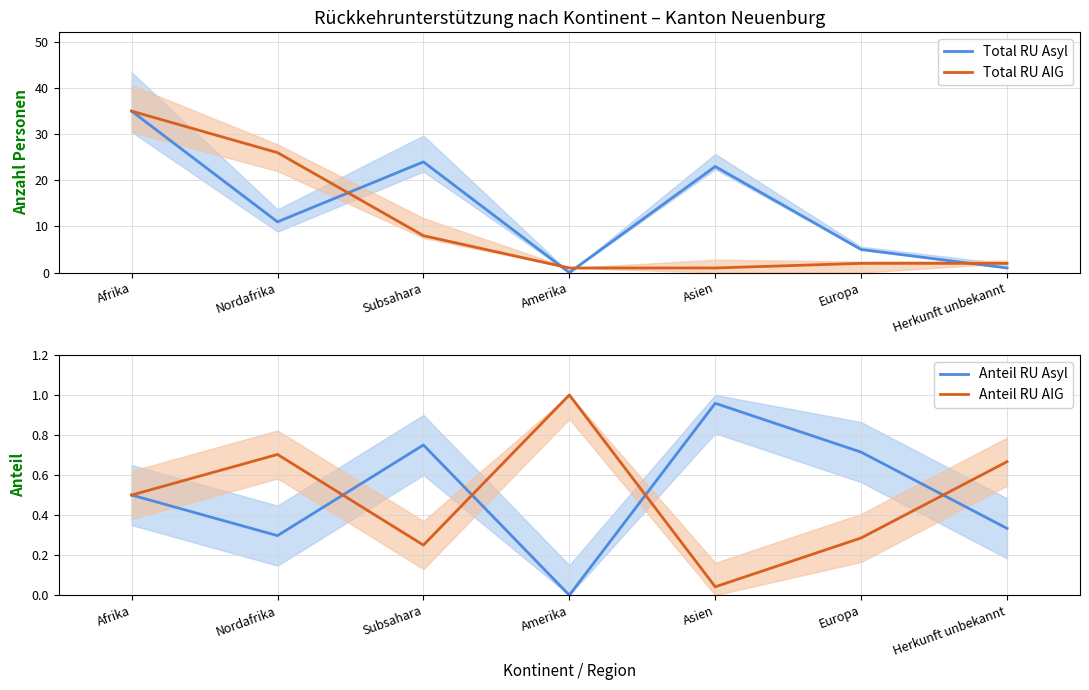

True or false: Anteil RU Asyl has a value of 0.7 at Europa.

True